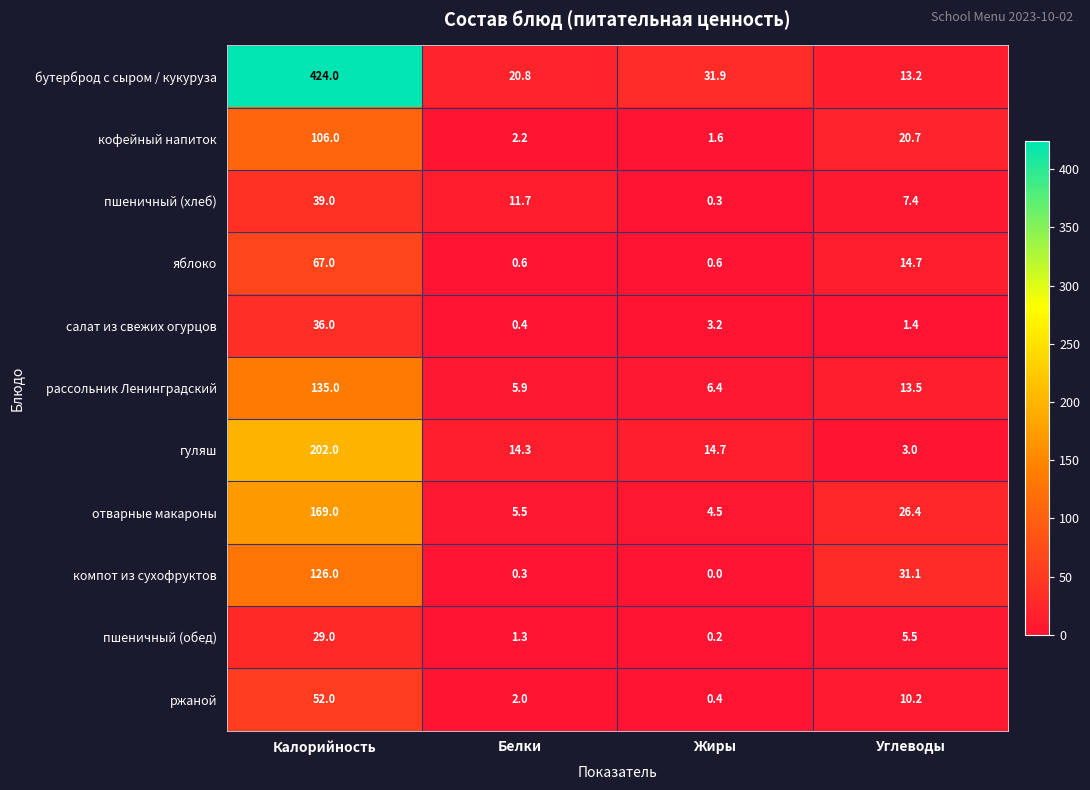

True or false: бутерброд с сыром / кукуруза has a value of 13.2 at Углеводы.

True